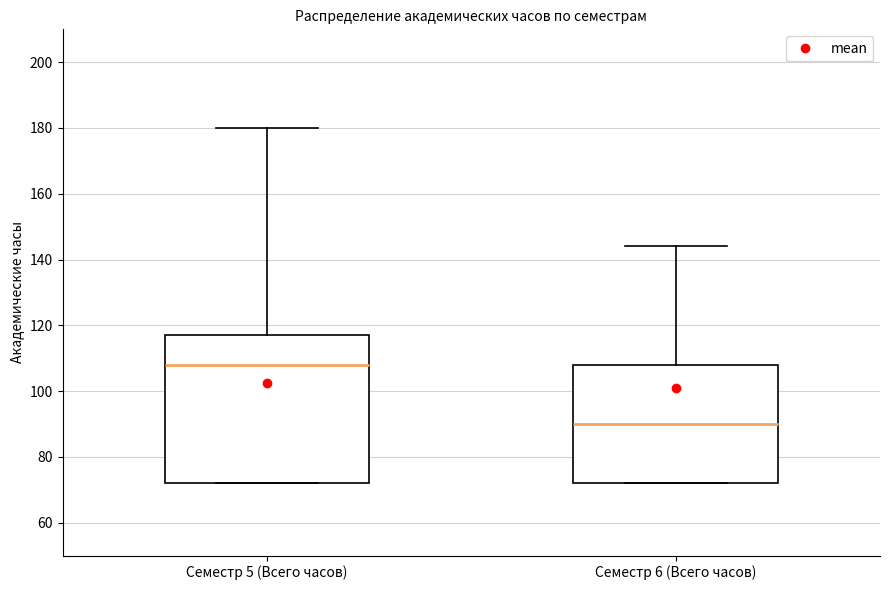

Which box has the highest median line?

Семестр 5 (Всего часов)